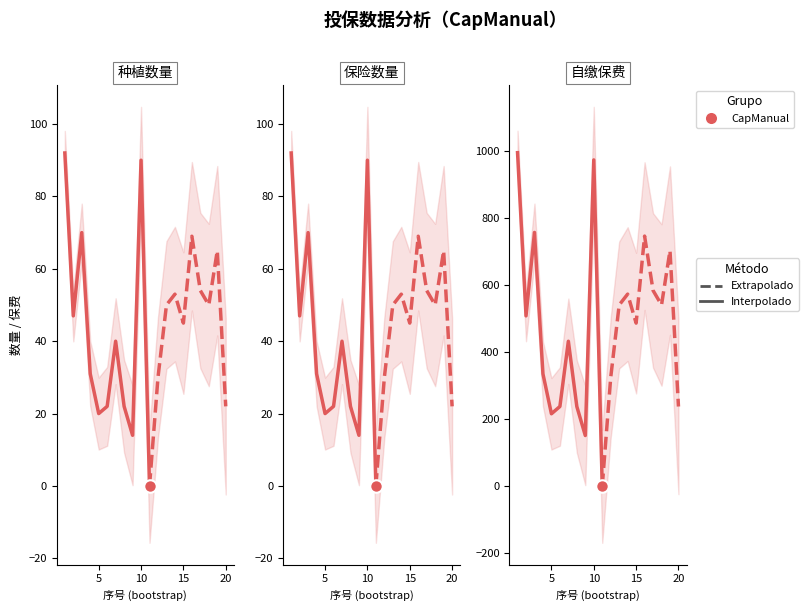

What is the greatest value displayed?

993.6